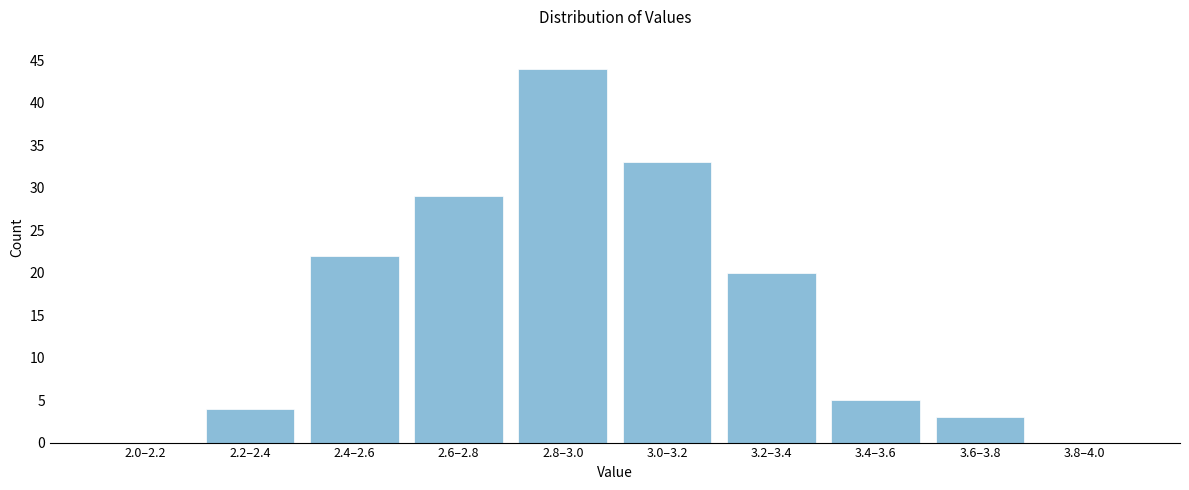

Reading left to right, extract all data points from this chart.

2.0–2.2=0	2.2–2.4=4	2.4–2.6=22	2.6–2.8=29	2.8–3.0=44	3.0–3.2=33	3.2–3.4=20	3.4–3.6=5	3.6–3.8=3	3.8–4.0=0